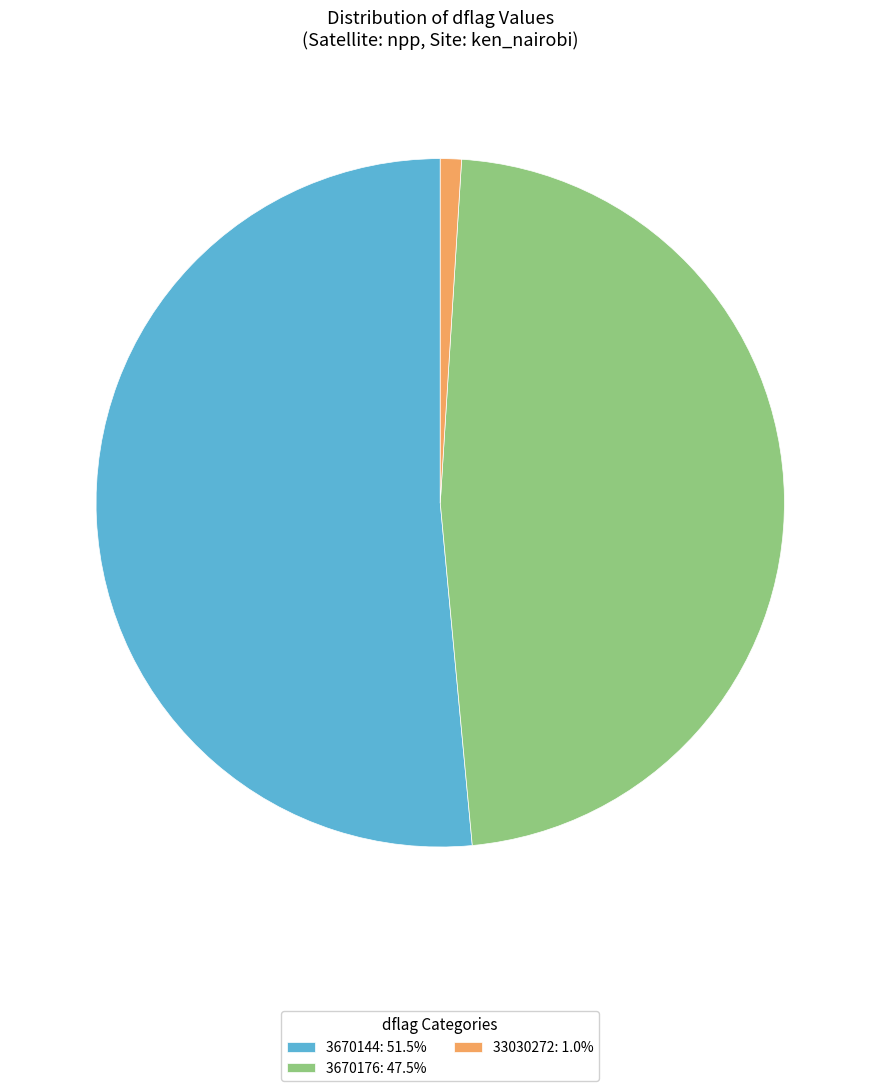

Is 33030272: 1.0% the majority of the pie?

No